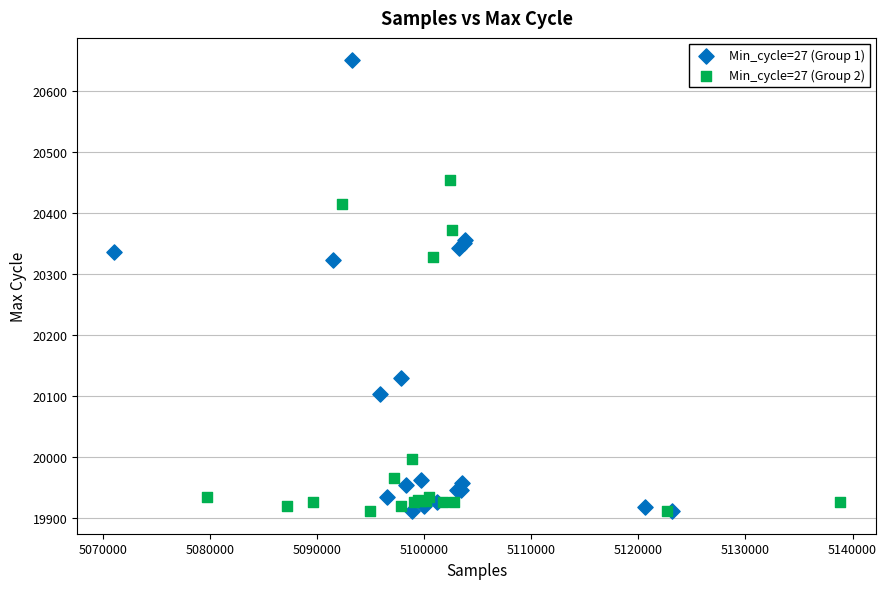

Which series reaches the maximum Y coordinate?

Min_cycle=27 (Group 1)